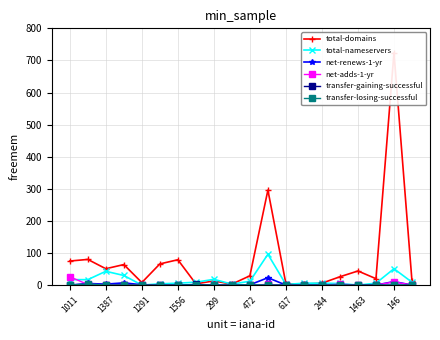

How many data points in total-nameservers are less than 9?

10